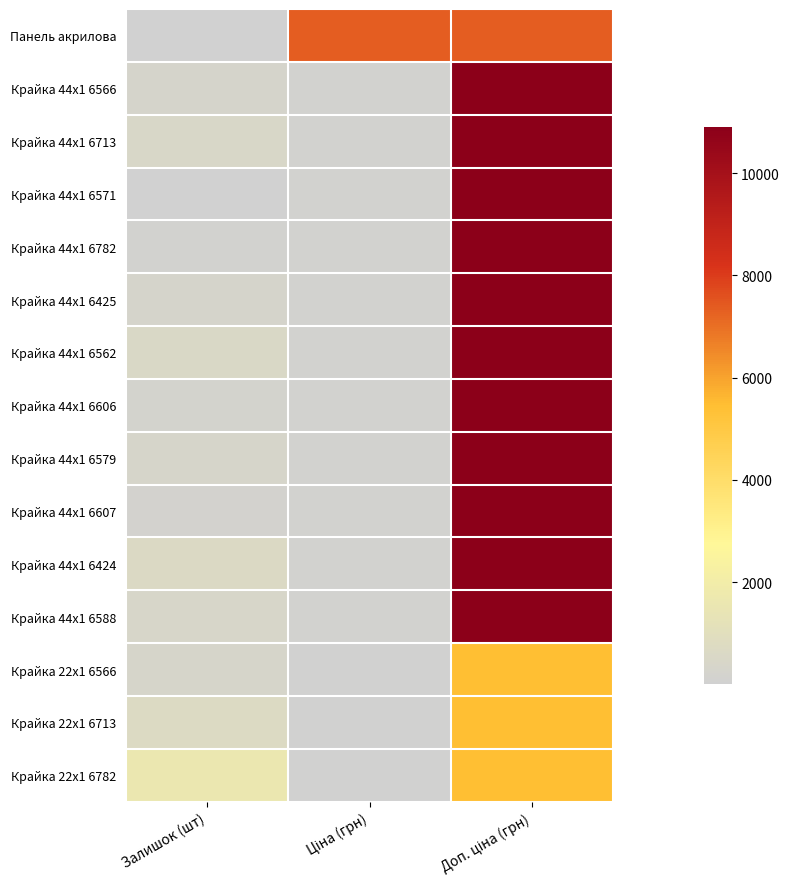

Reading right to left, transcribe all the data shown in this chart.

Панель акрилова: Доп. ціна (грн)=7351.2	Ціна (грн)=7351.2	Залишок (шт)=11.0
Крайка 44x1 6566: Доп. ціна (грн)=10903.0	Ціна (грн)=109.0	Залишок (шт)=269.0
Крайка 44x1 6713: Доп. ціна (грн)=10903.0	Ціна (грн)=109.0	Залишок (шт)=440.0
Крайка 44x1 6571: Доп. ціна (грн)=10903.0	Ціна (грн)=109.0	Залишок (шт)=30.0
Крайка 44x1 6782: Доп. ціна (грн)=10903.0	Ціна (грн)=109.0	Залишок (шт)=112.0
Крайка 44x1 6425: Доп. ціна (грн)=10903.0	Ціна (грн)=109.0	Залишок (шт)=296.0
Крайка 44x1 6562: Доп. ціна (грн)=10903.0	Ціна (грн)=109.0	Залишок (шт)=531.0
Крайка 44x1 6606: Доп. ціна (грн)=10903.0	Ціна (грн)=109.0	Залишок (шт)=189.0
Крайка 44x1 6579: Доп. ціна (грн)=10903.0	Ціна (грн)=109.0	Залишок (шт)=327.0
Крайка 44x1 6607: Доп. ціна (грн)=10903.0	Ціна (грн)=109.0	Залишок (шт)=180.0
Крайка 44x1 6424: Доп. ціна (грн)=10903.0	Ціна (грн)=109.0	Залишок (шт)=615.0
Крайка 44x1 6588: Доп. ціна (грн)=10903.0	Ціна (грн)=109.0	Залишок (шт)=427.0
Крайка 22x1 6566: Доп. ціна (грн)=5452.0	Ціна (грн)=54.5	Залишок (шт)=384.0
Крайка 22x1 6713: Доп. ціна (грн)=5452.0	Ціна (грн)=54.5	Залишок (шт)=733.0
Крайка 22x1 6782: Доп. ціна (грн)=5452.0	Ціна (грн)=54.5	Залишок (шт)=1614.0